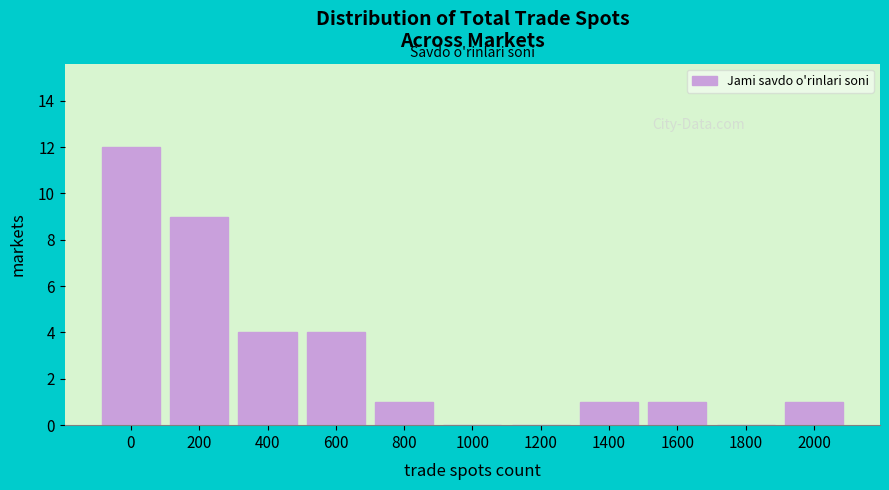

Reading left to right, transcribe all the data shown in this chart.

0=12	200=9	400=4	600=4	800=1	1000=0	1200=0	1400=1	1600=1	1800=0	2000=1